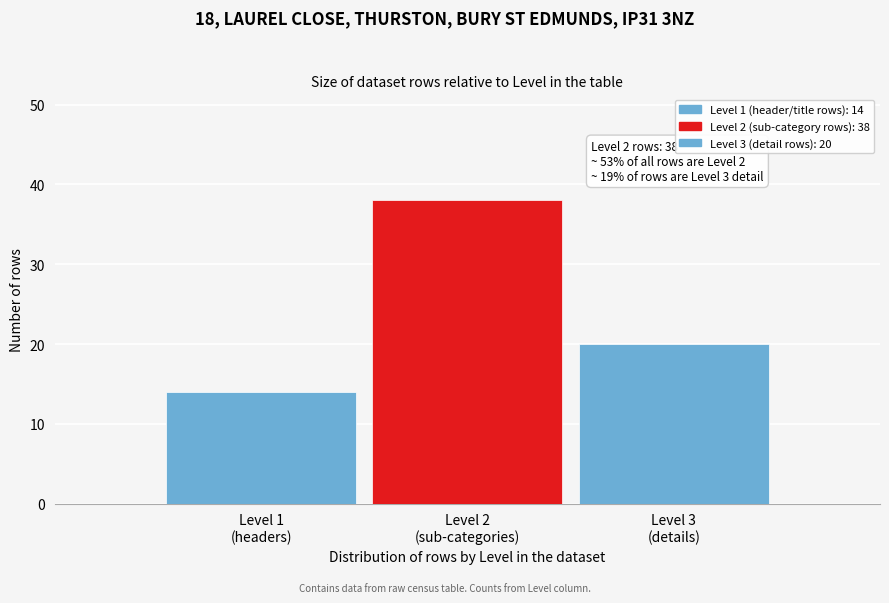

Reading right to left, what are all the values shown in this chart?

20	38	14